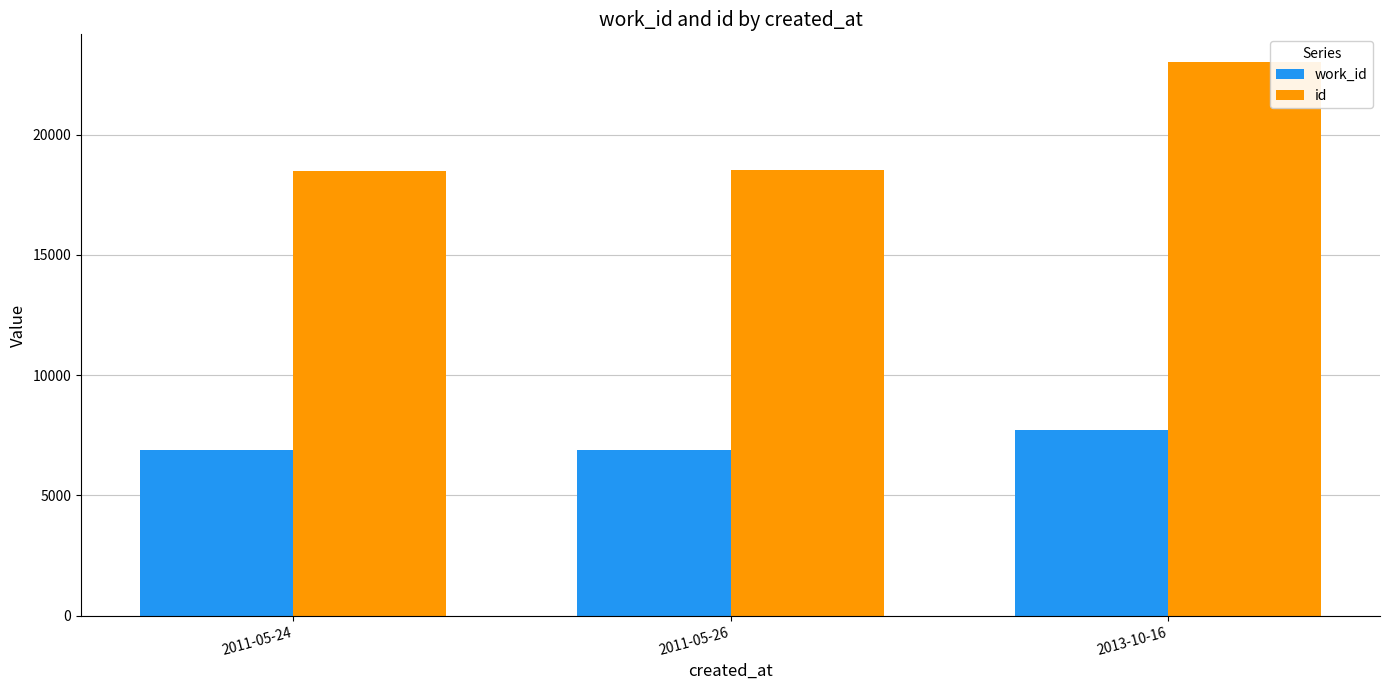

Where is work_id nearest to the value 7303?

2011-05-26